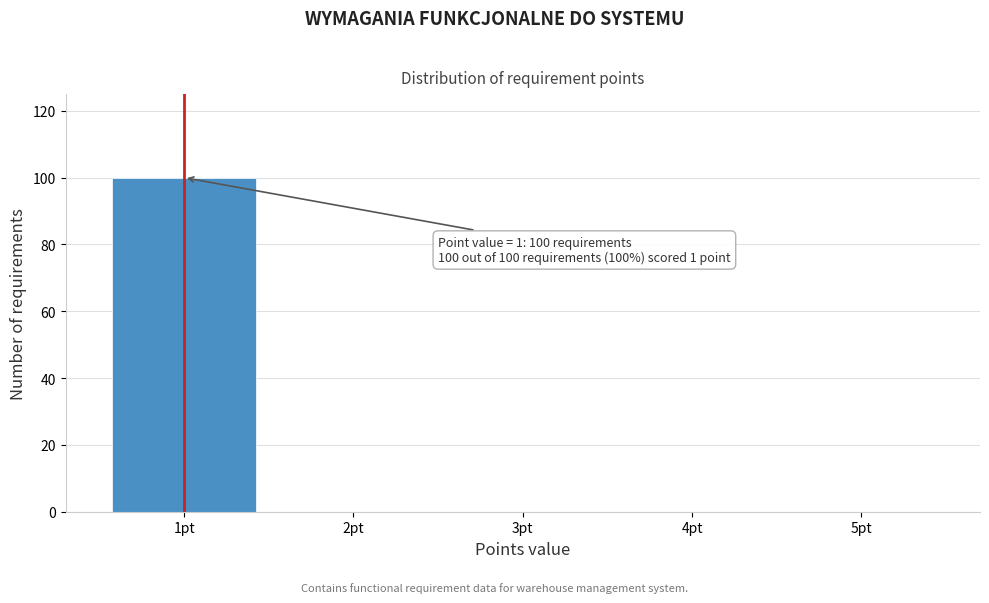

Over which range of the x-axis is the bar tallest?

0.5 to 1.5